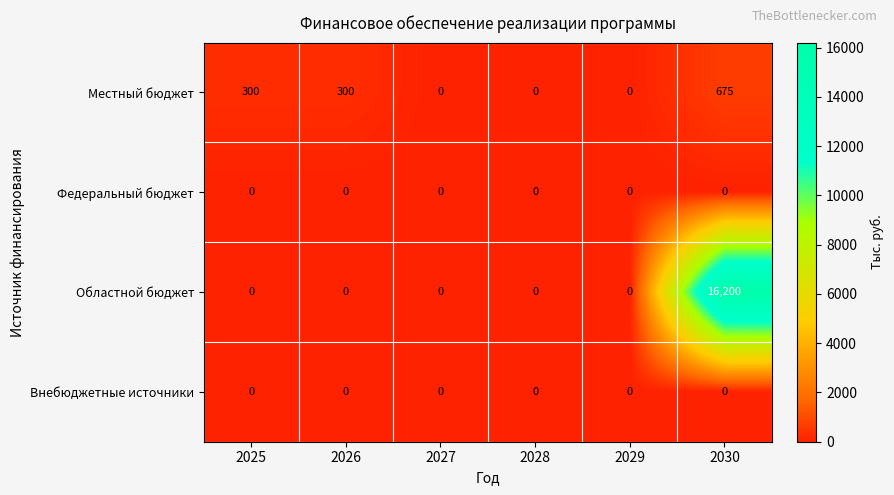

At which category is the sum across all series the highest?

2030